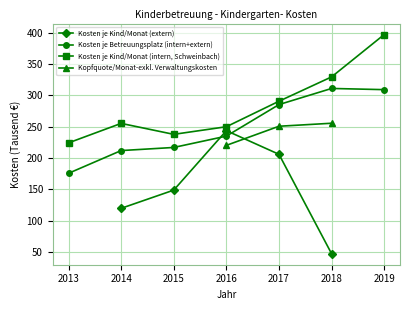

The Kosten je Betreuungsplatz (intern+extern) series shows 549.4 at 2018. True or false?

False